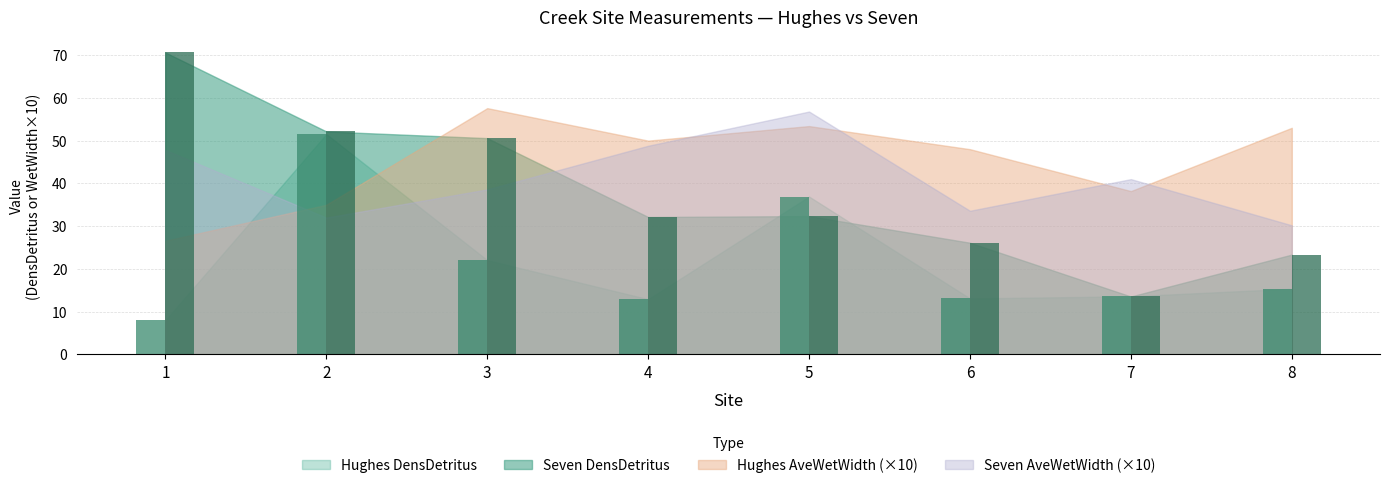

Which category has the highest value in the Seven DensDetritus series?

1